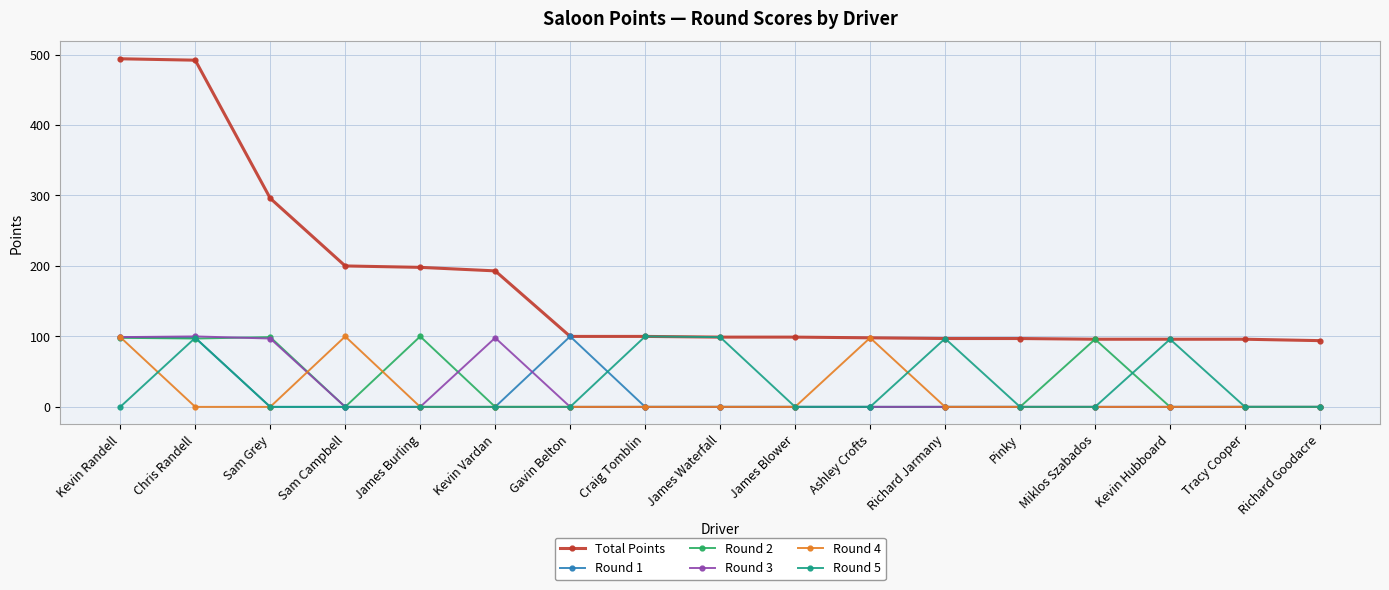

What are all the series names shown in the legend?

Total Points, Round 1, Round 2, Round 3, Round 4, Round 5